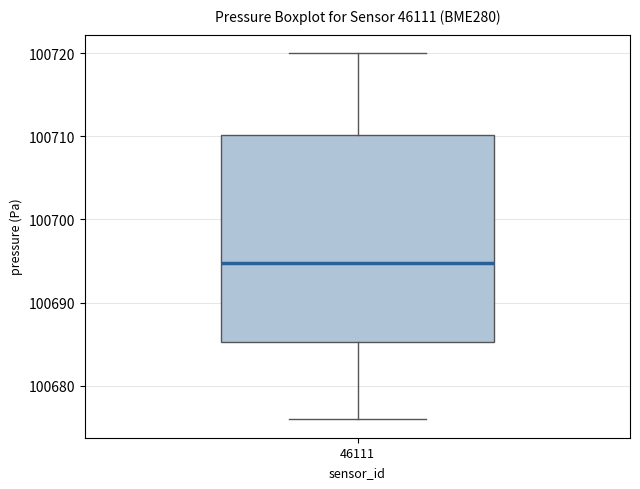

Transcribe this box plot: give where the median line is, the range the box spans, and where the two whiskers end, as read against the y-axis. The values are not printed on the chart, so give them approximately, as read against the axis.

median 100695, box 100685 to 100710, whiskers 100676 to 100720